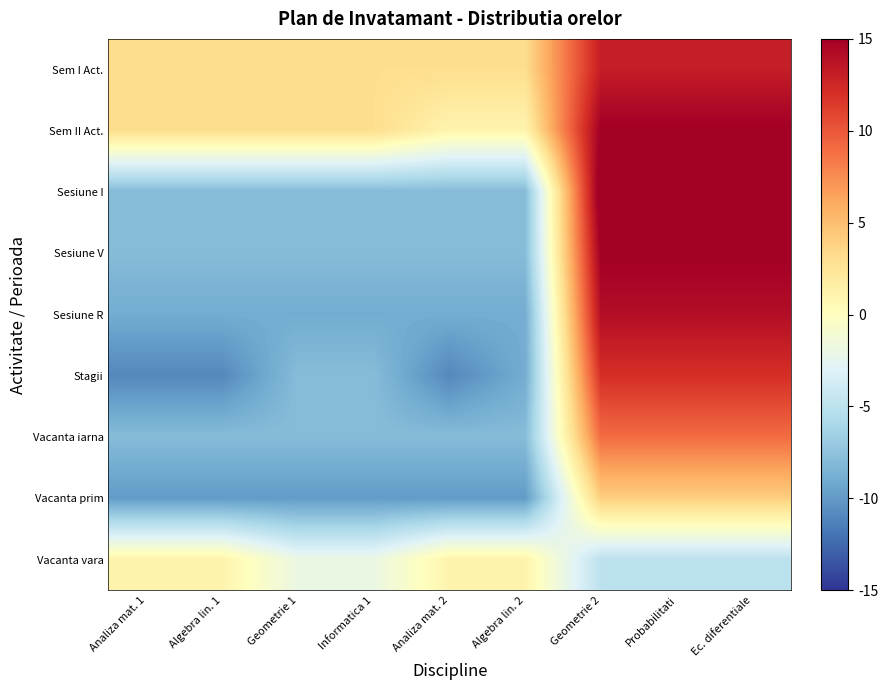

At Geometrie 1, list the series in order from largest to smallest.

Sem I Act., Sem II Act., Vacanta vara, Sesiune I, Sesiune V, Stagii, Vacanta iarna, Sesiune R, Vacanta prim